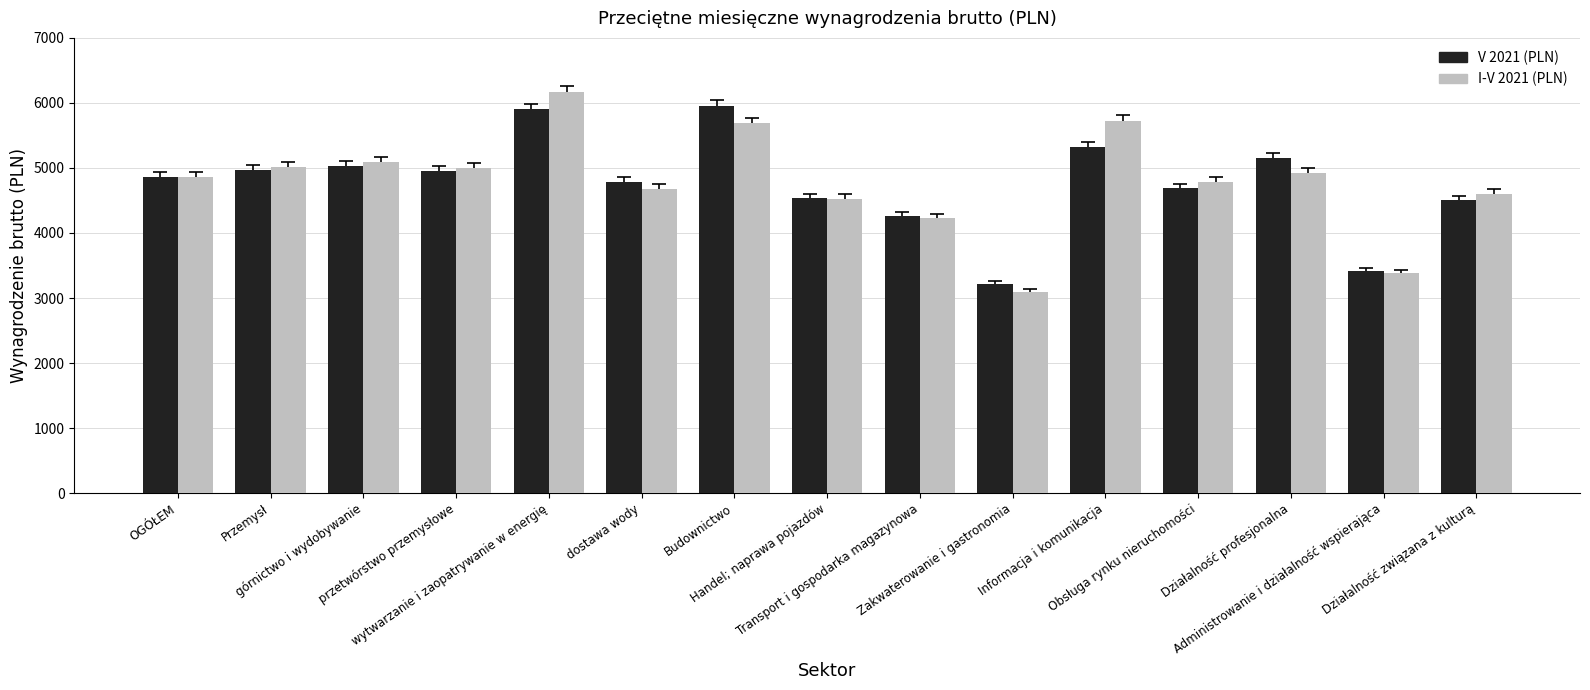

At how many categories does at least one series exceed 5915?

2